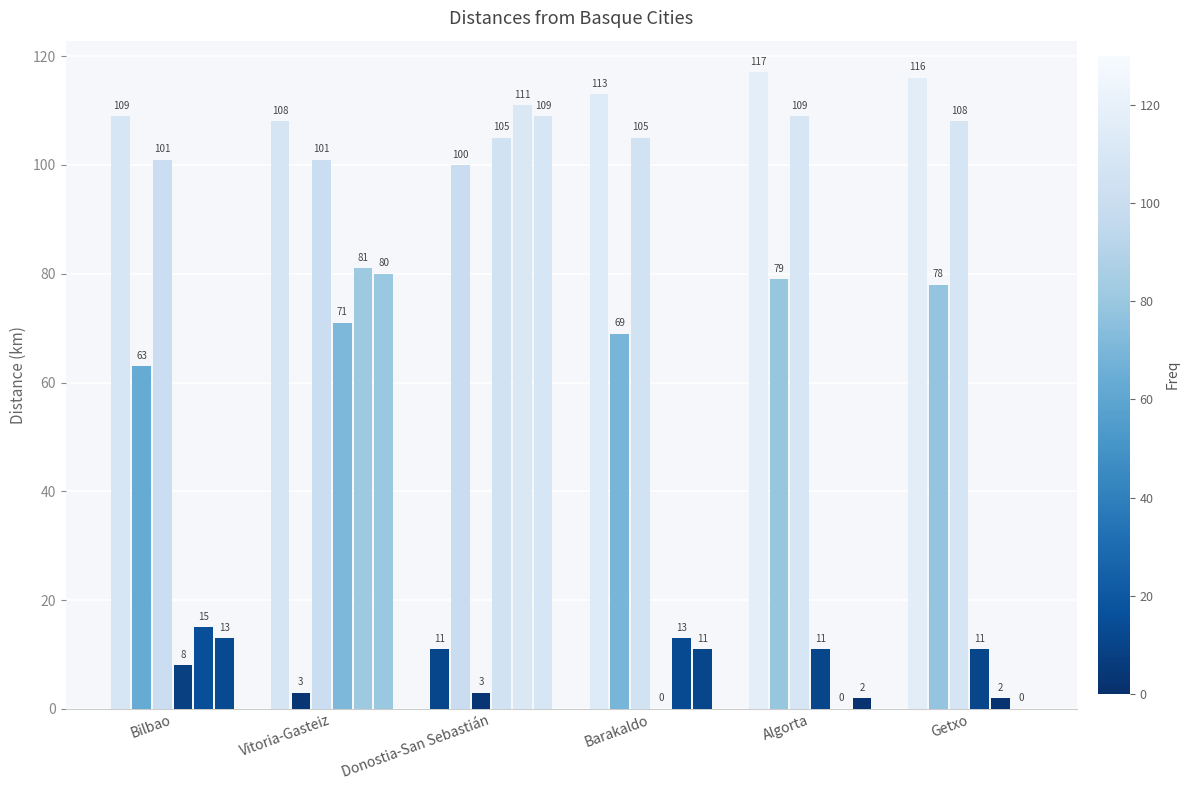

Count the number of data series in this chart.

6